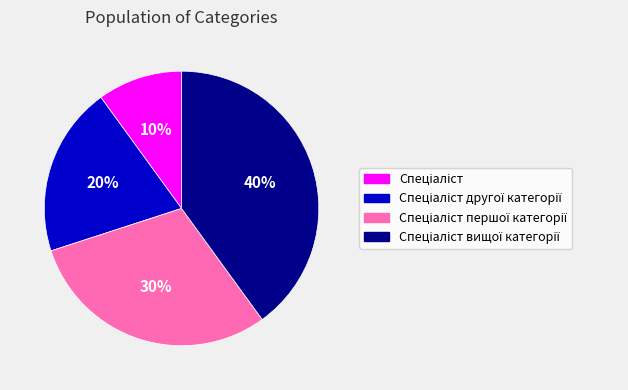

To the nearest percent, what is the average slice percentage?

25%